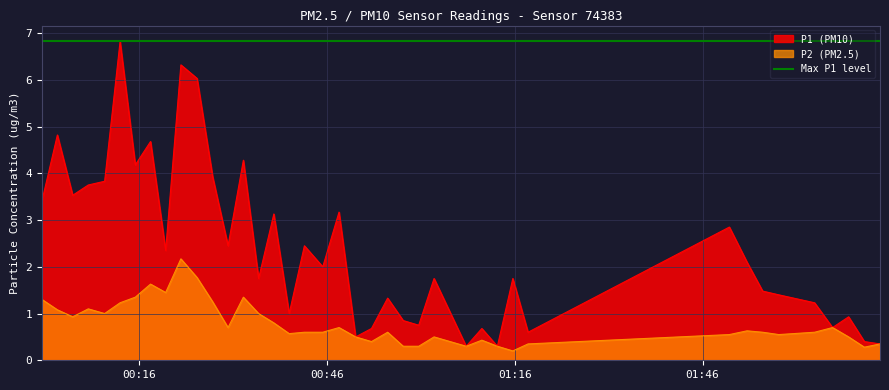

True or false: P1 and P2 cross at least once.

False